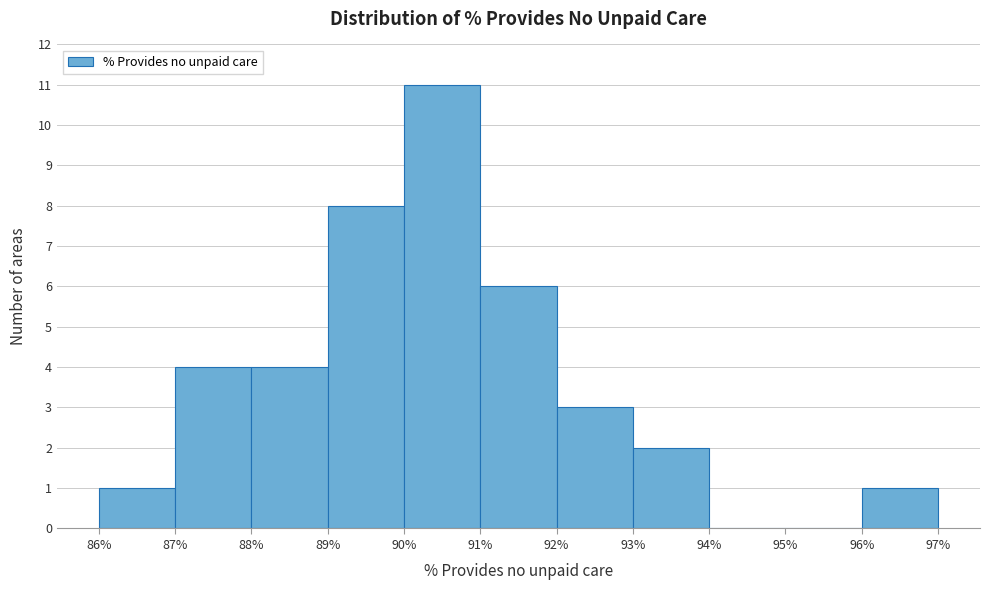

Reading left to right, transcribe this chart: for each bar, give the range it covers on the x-axis and its height. The values are not printed on the chart, so give them approximately, as read against the axis.

86% to 87%: 1
87% to 88%: 4
88% to 89%: 4
89% to 90%: 8
90% to 91%: 11
91% to 92%: 6
92% to 93%: 3
93% to 94%: 2
94% to 95%: 0
95% to 96%: 0
96% to 97%: 1